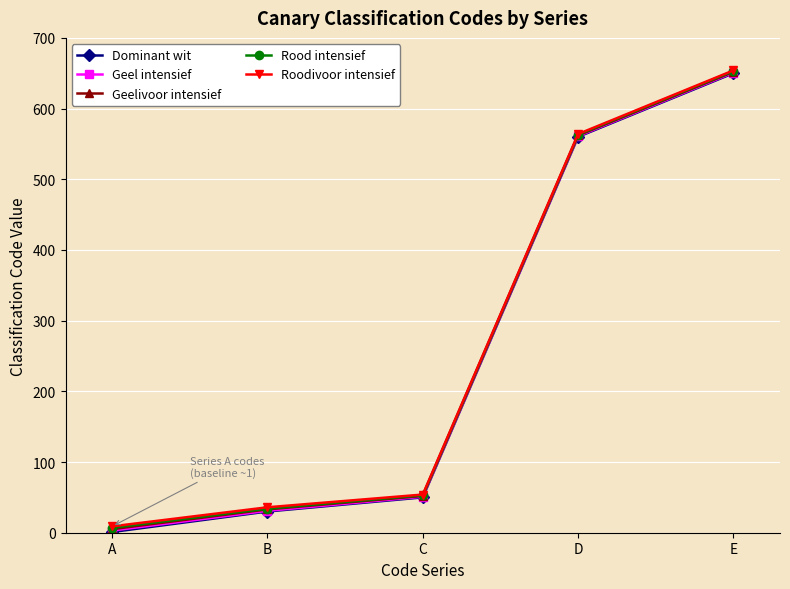

What is the difference between the second highest and second lowest values in the Geelivoor intensief series?

529